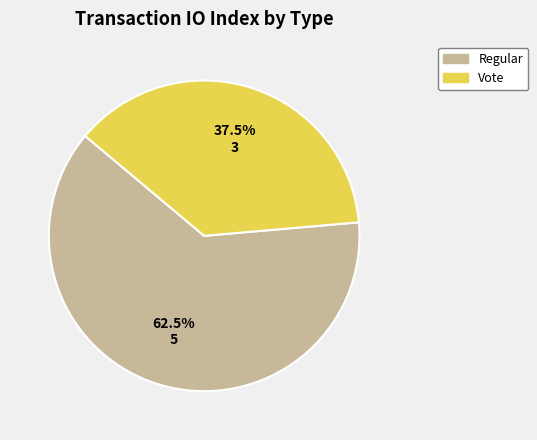

How many slices are in this pie chart?

2